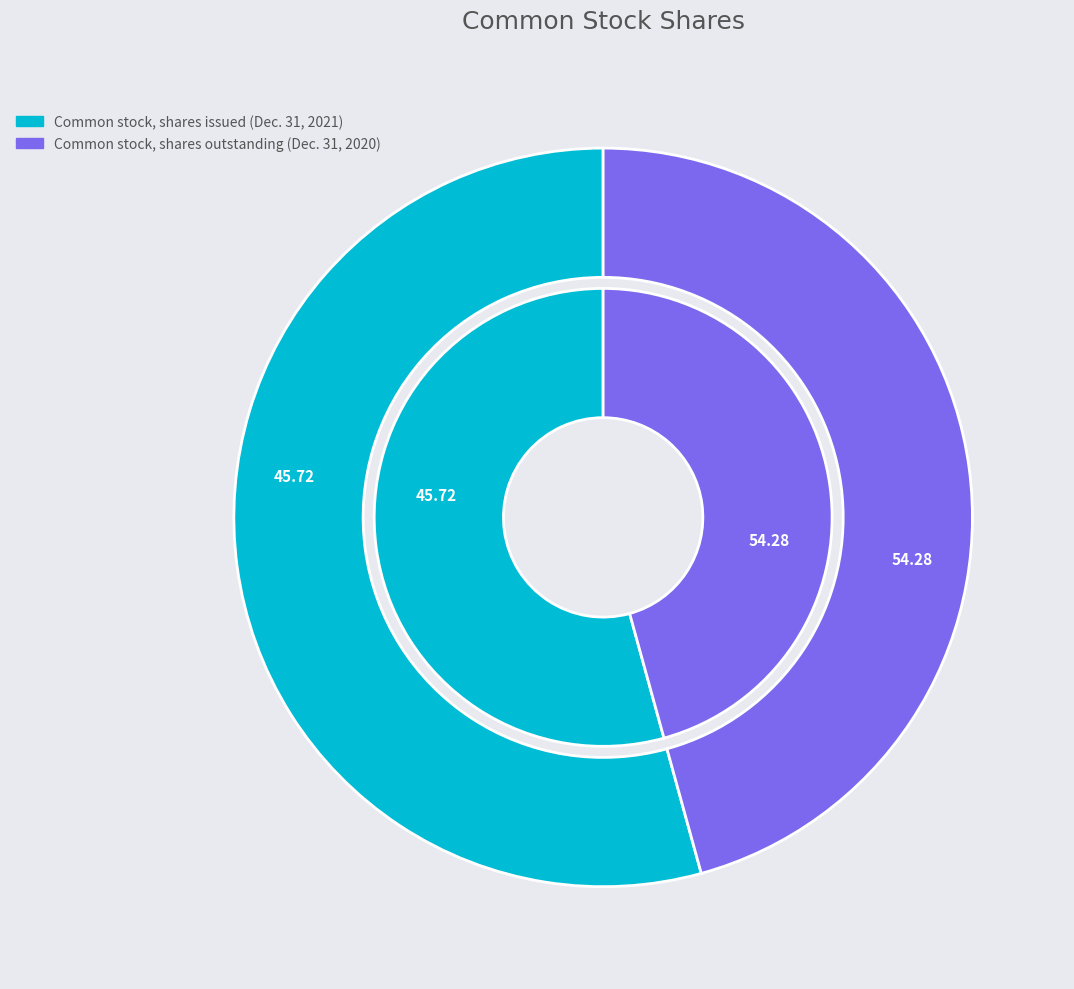

To the nearest percent, what is the combined percentage of Common stock, shares outstanding (Dec. 31, 2020) and Common stock, shares issued (Dec. 31, 2021)?

100%